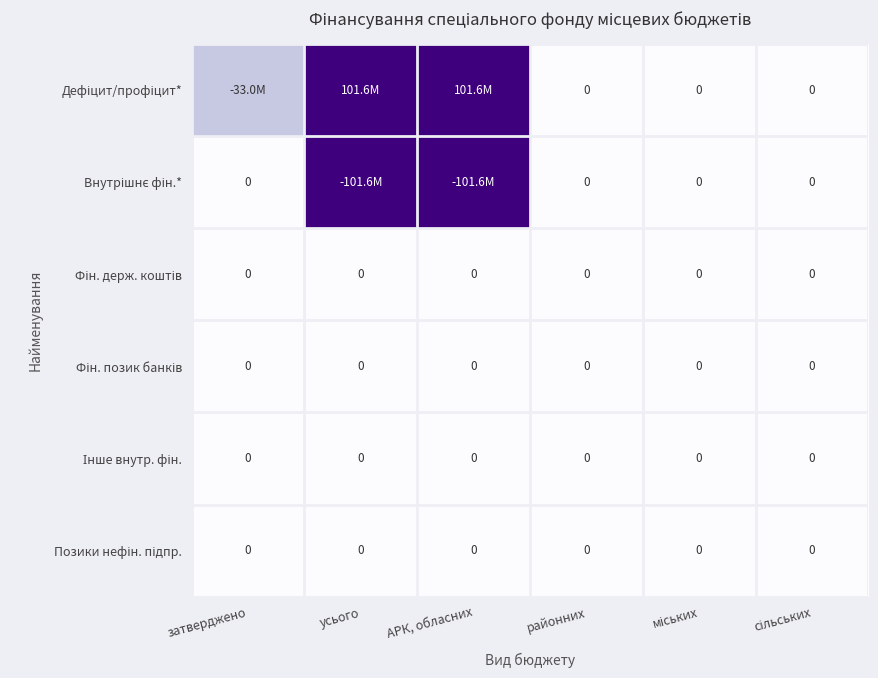

At which label does Позики нефін. підпр. reach its minimum?

затверджено